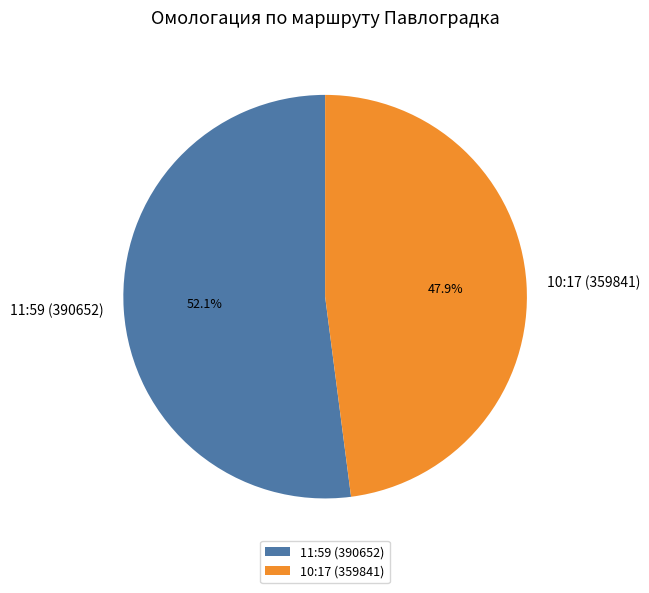

Between 11:59 (390652) and 10:17 (359841), which is larger?

11:59 (390652)